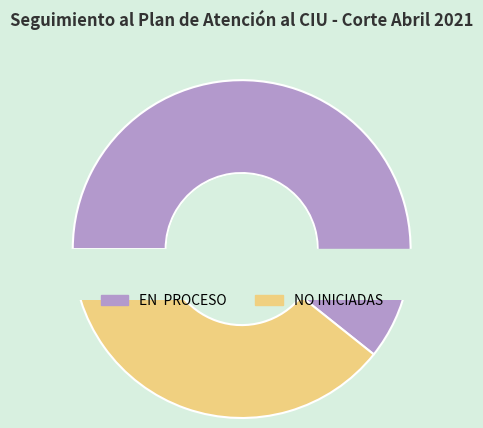

The EN  PROCESO slice represents 38% of the pie. True or false?

False